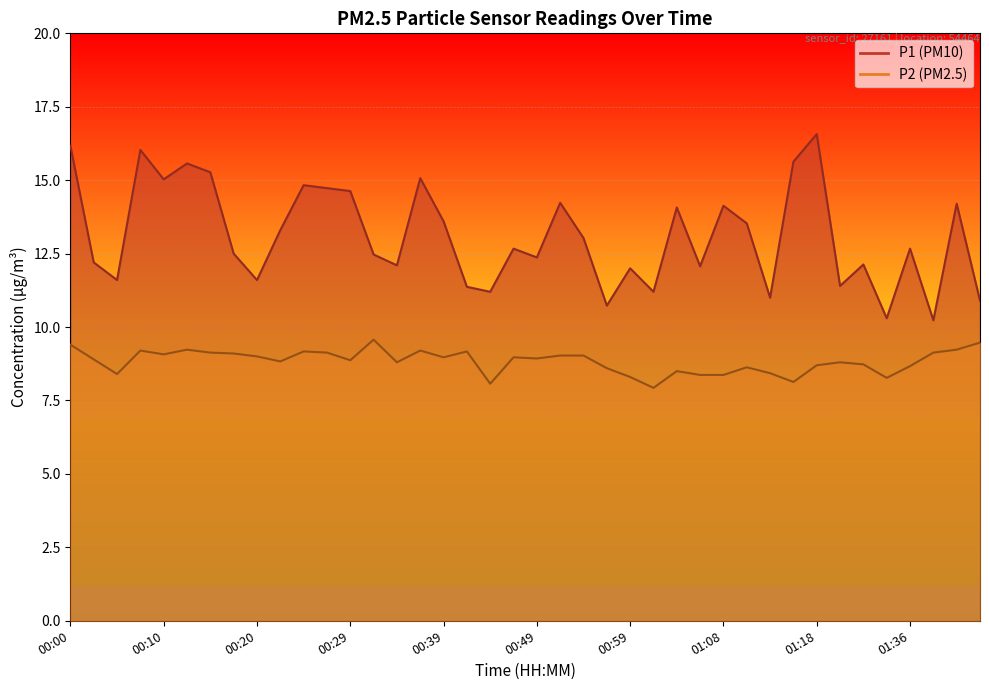

How many data points in P1 are above 12?

28